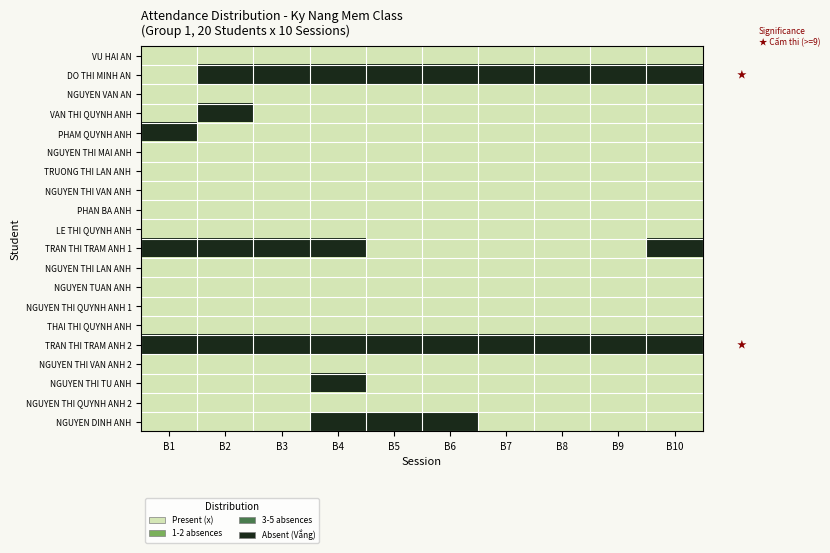

At B8, list the series in order from largest to smallest.

DO THI MINH AN, TRAN THI TRAM ANH 2, VU HAI AN, NGUYEN VAN AN, VAN THI QUYNH ANH, PHAM QUYNH ANH, NGUYEN THI MAI ANH, TRUONG THI LAN ANH, NGUYEN THI VAN ANH, PHAN BA ANH, LE THI QUYNH ANH, TRAN THI TRAM ANH 1, NGUYEN THI LAN ANH, NGUYEN TUAN ANH, NGUYEN THI QUYNH ANH 1, THAI THI QUYNH ANH, NGUYEN THI VAN ANH 2, NGUYEN THI TU ANH, NGUYEN THI QUYNH ANH 2, NGUYEN DINH ANH